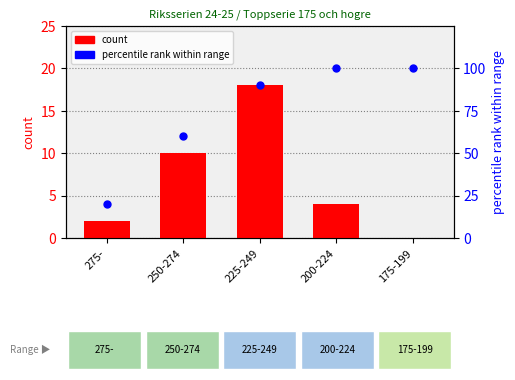

Which series has the largest total across all categories?

percentile rank within range